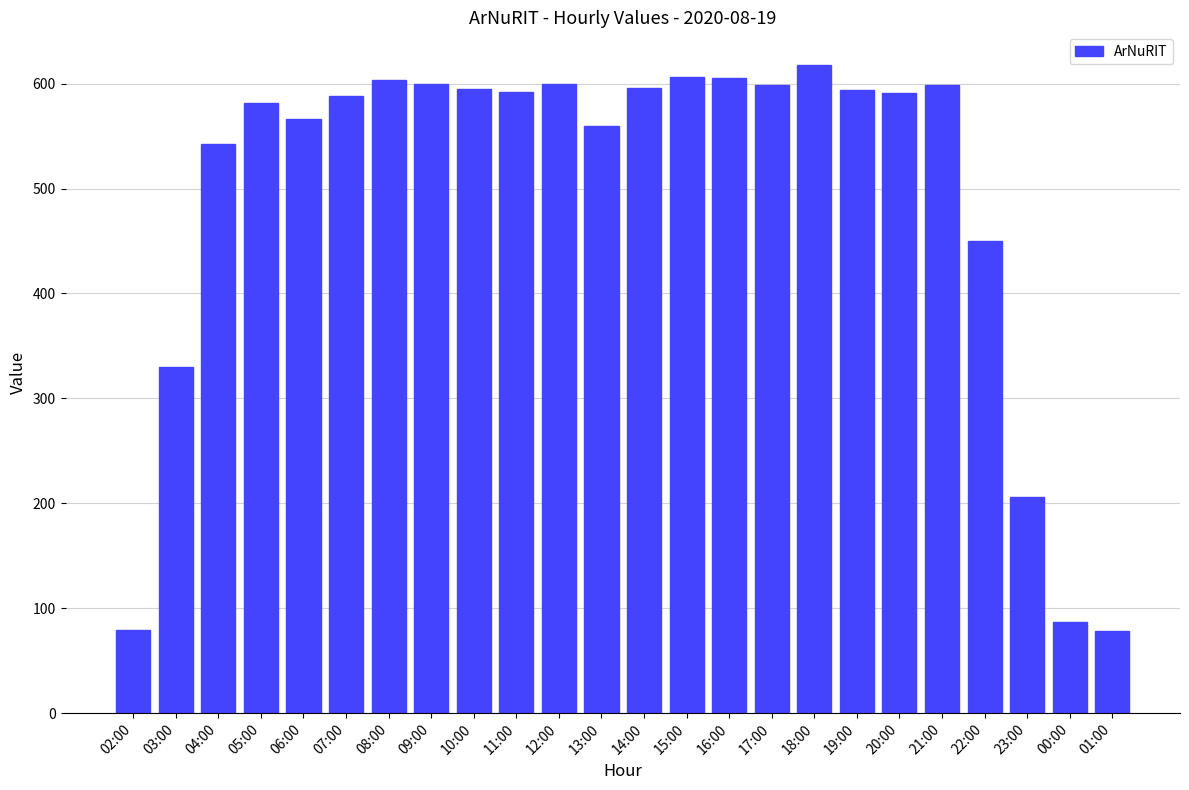

What is the approximate value at 13:00, to the nearest 10?

560